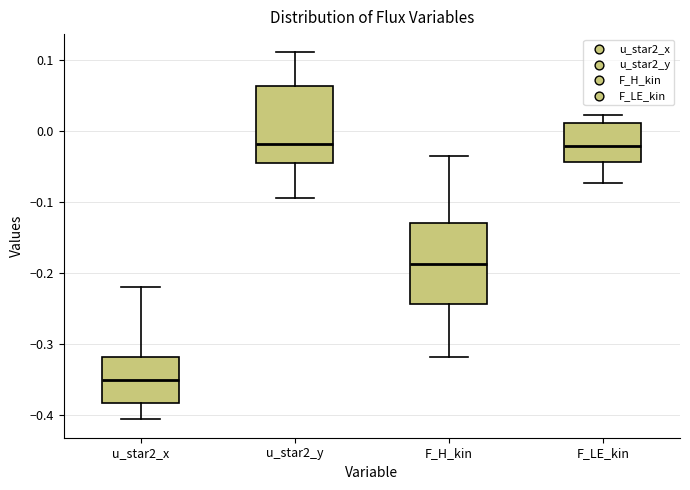

Where is the lower edge of the box for u_star2_x on the y-axis? The values are not printed on the chart, so give them approximately, as read against the axis.

-0.38